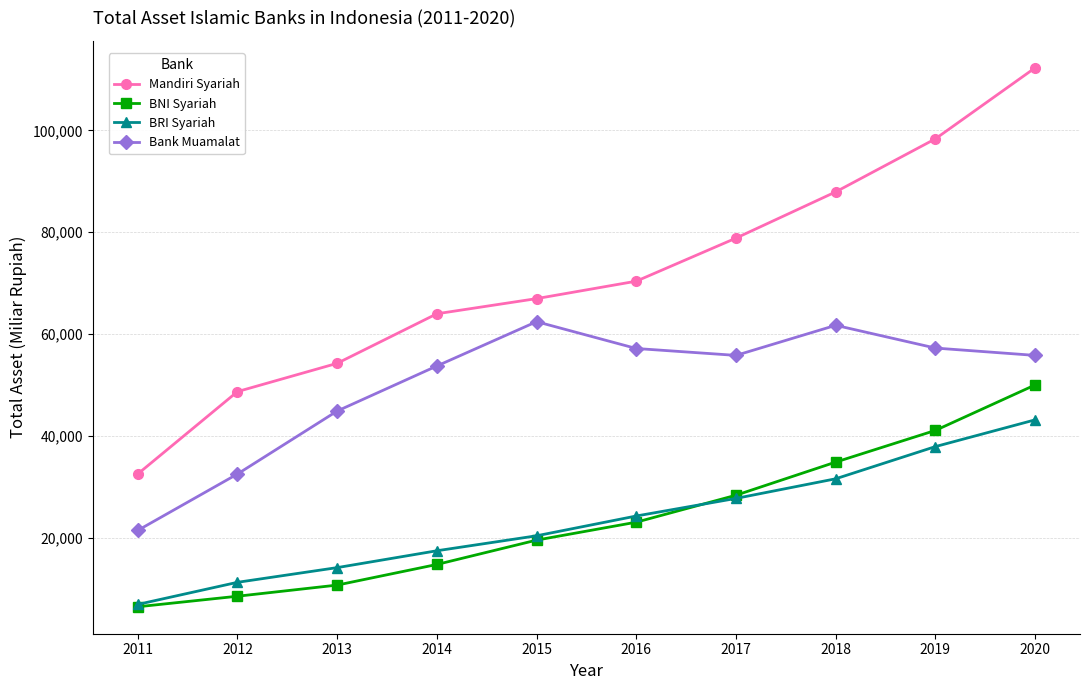

What is the sum of the Mandiri Syariah values at 2011 and 2013?

86711